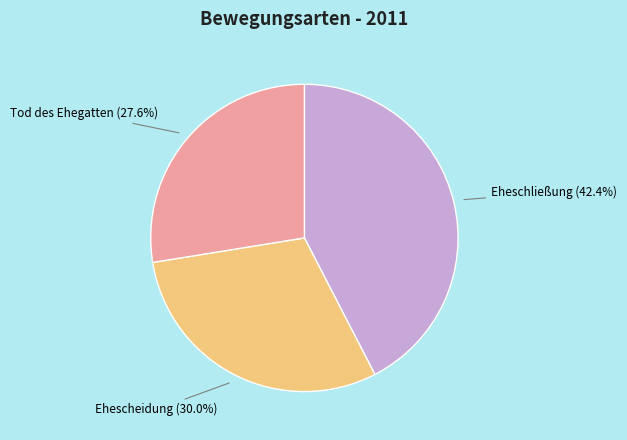

To the nearest percent, what is the average slice percentage?

33%